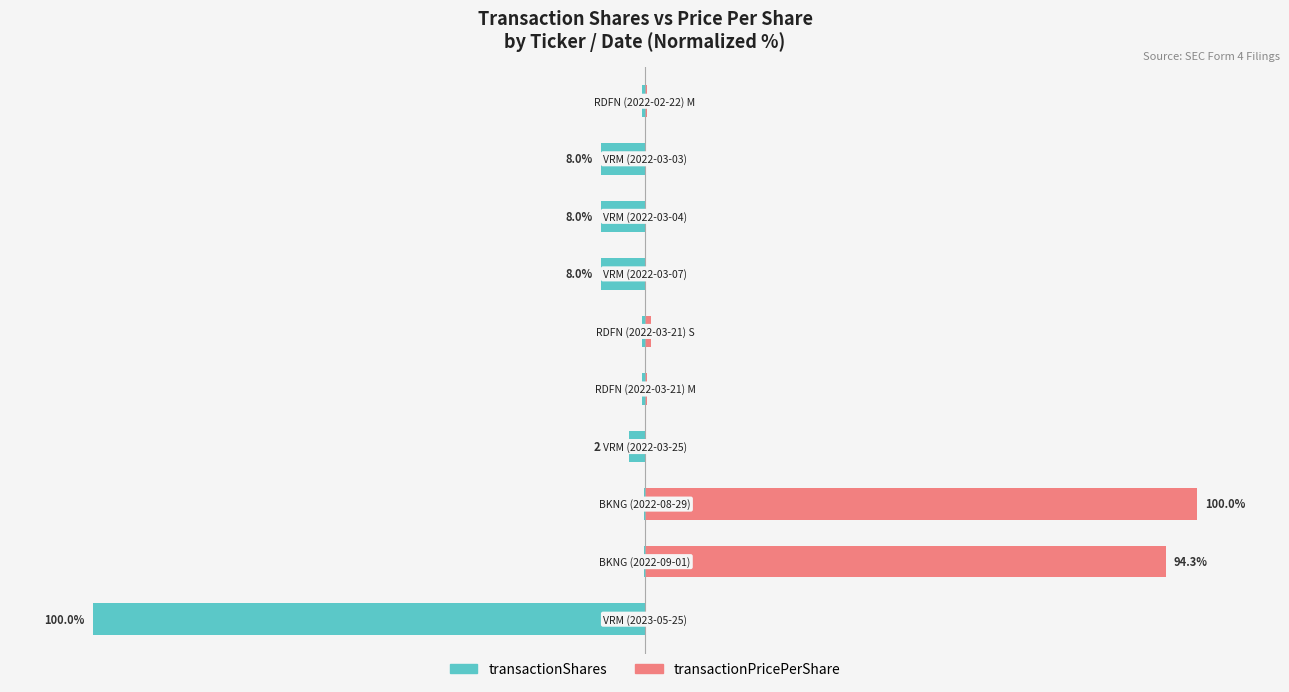

At how many categories does at least one series exceed -63?

10